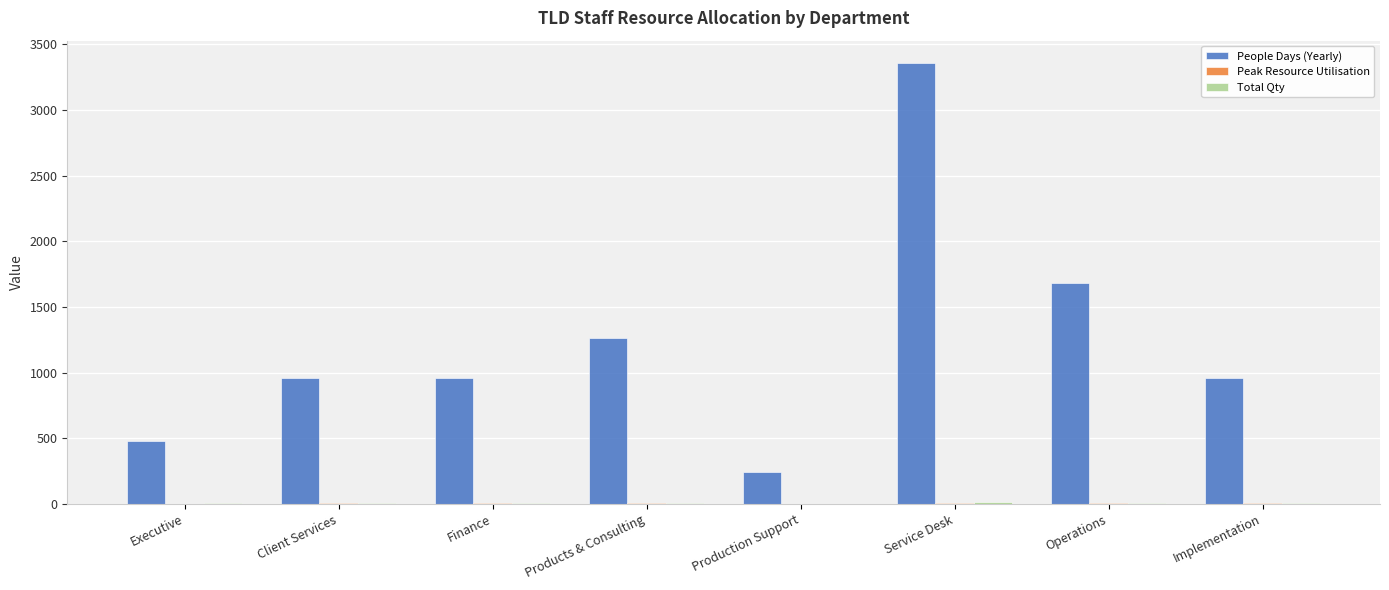

Which category has the highest value across all series?

Service Desk